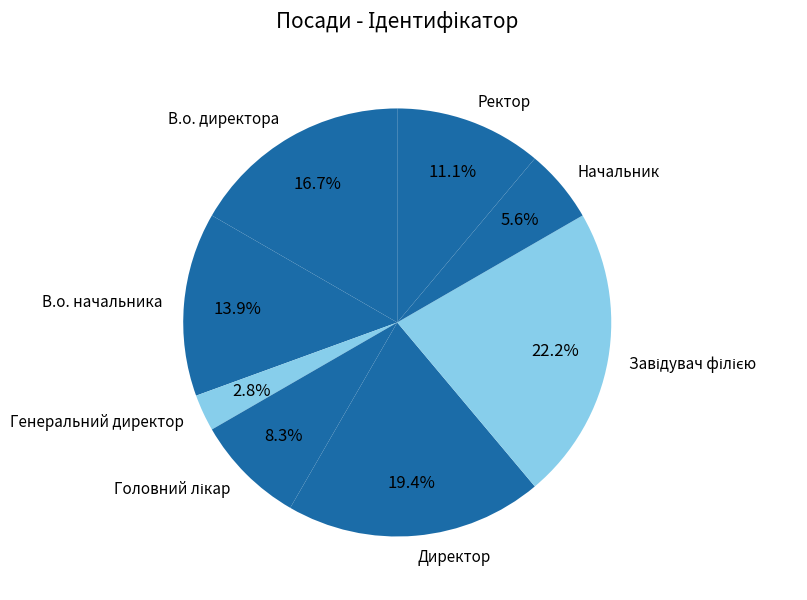

The В.о. директора slice represents 31% of the pie. True or false?

False